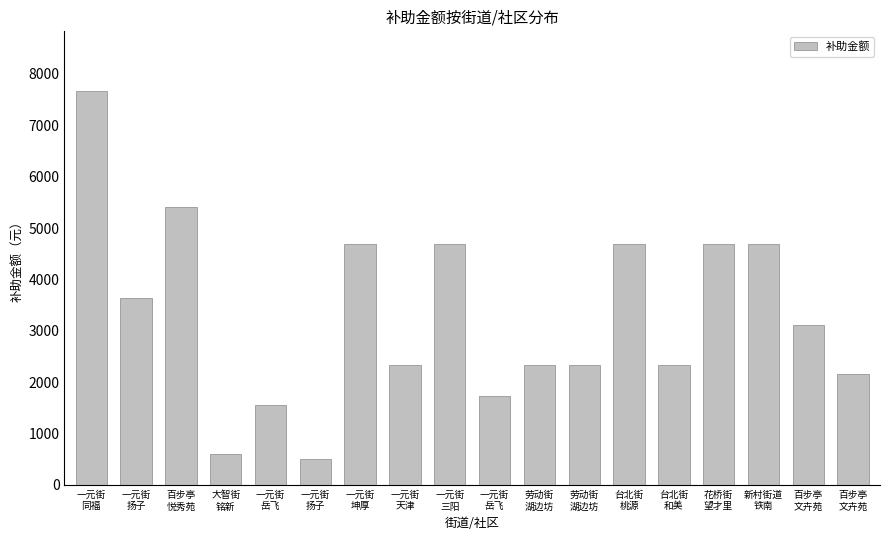

The chart shows a value of 2340 at 劳动街
湖边坊. True or false?

True